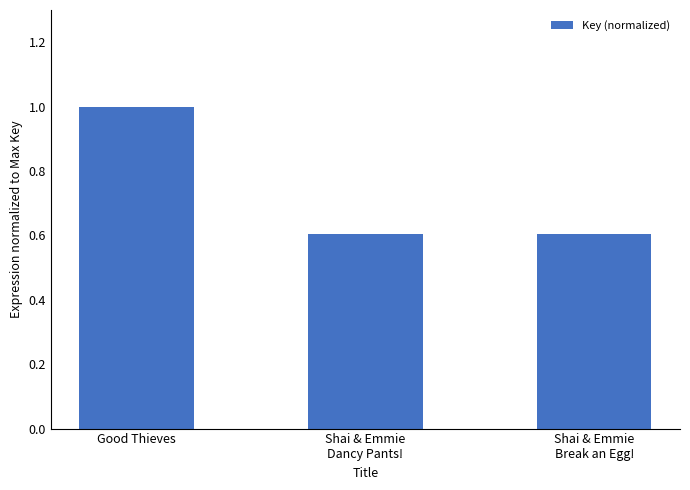

Is it true that the value at Shai & Emmie
Dancy Pants! is 0.2?

False